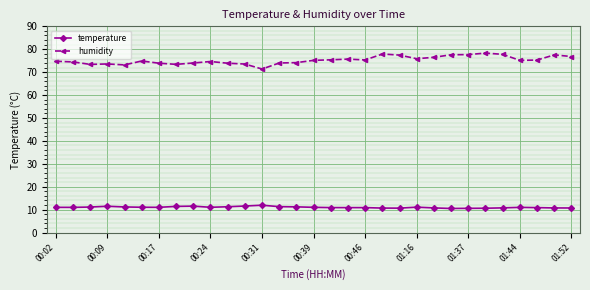

What is the average value of the humidity series?

75.2